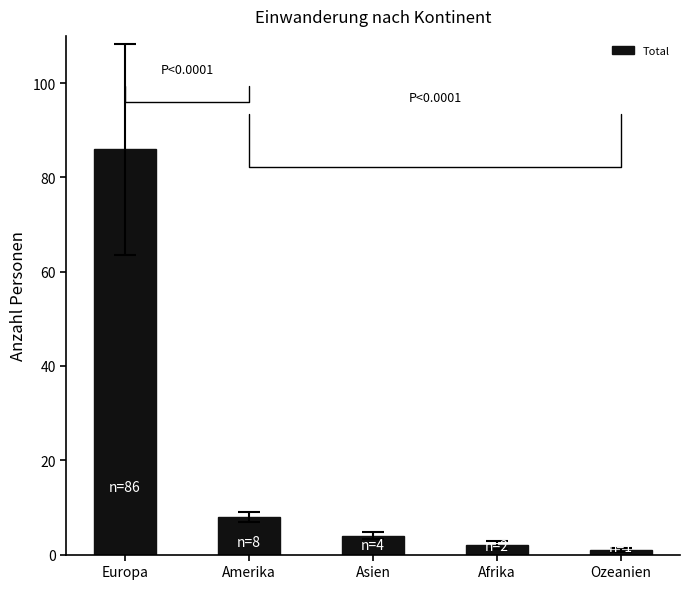

What is the ratio of the value at Amerika to the value at Ozeanien?

8.0